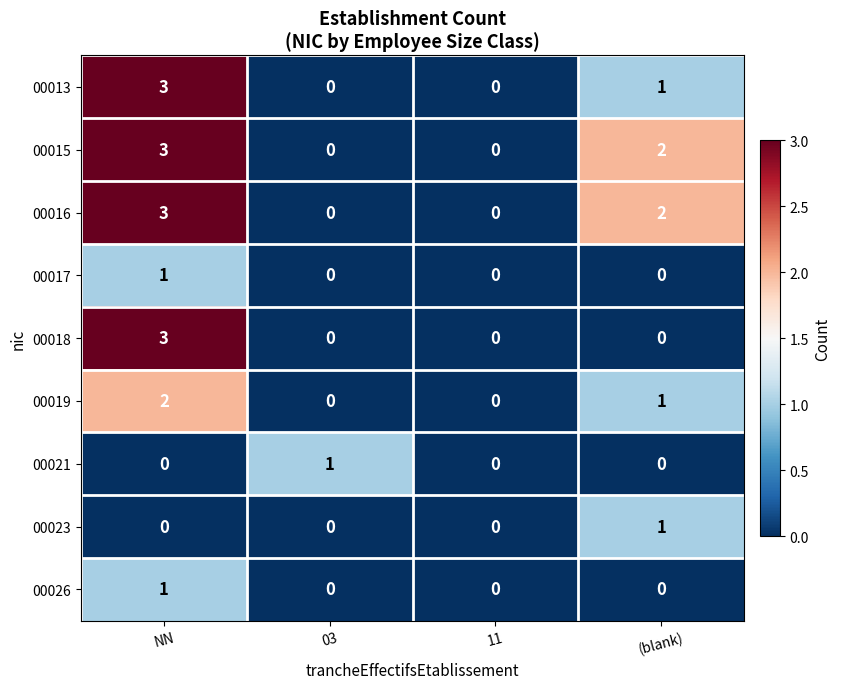

Count the 00013 values in the range 0 to 3.

4